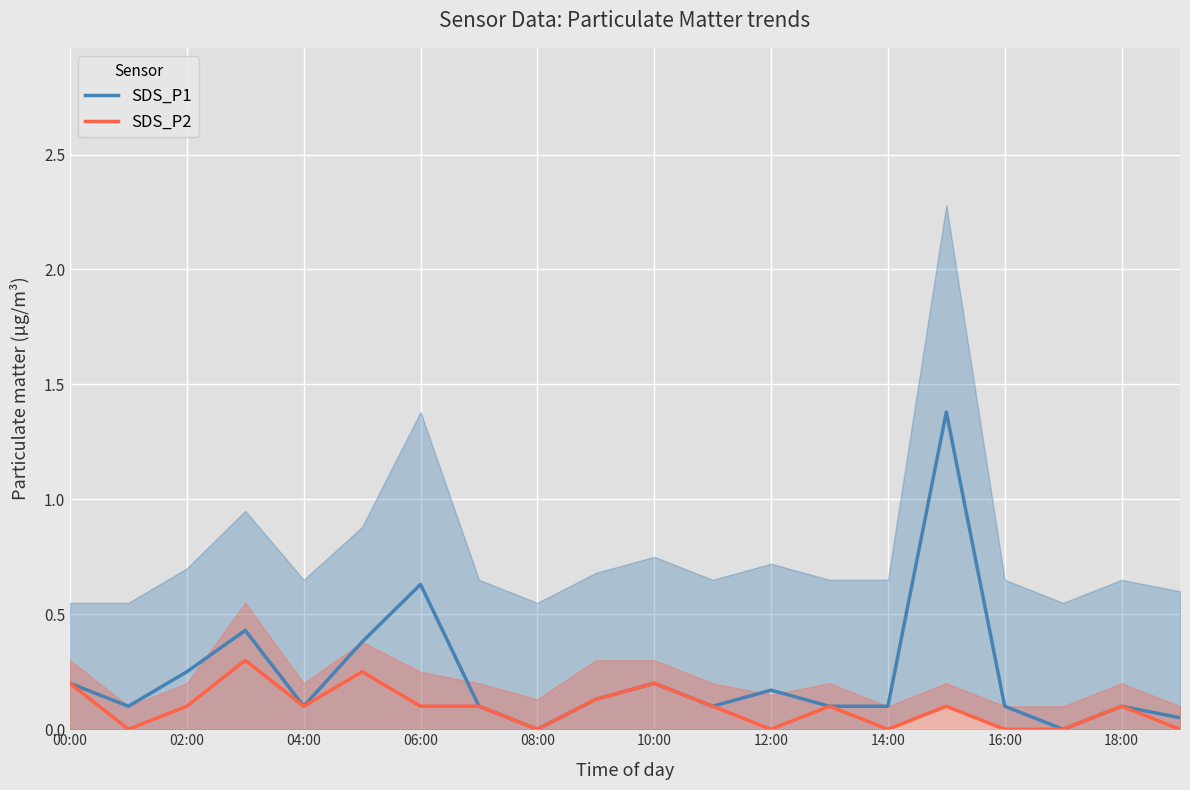

What is the difference between the maximum and minimum values in the SDS_P1 series?

1.4